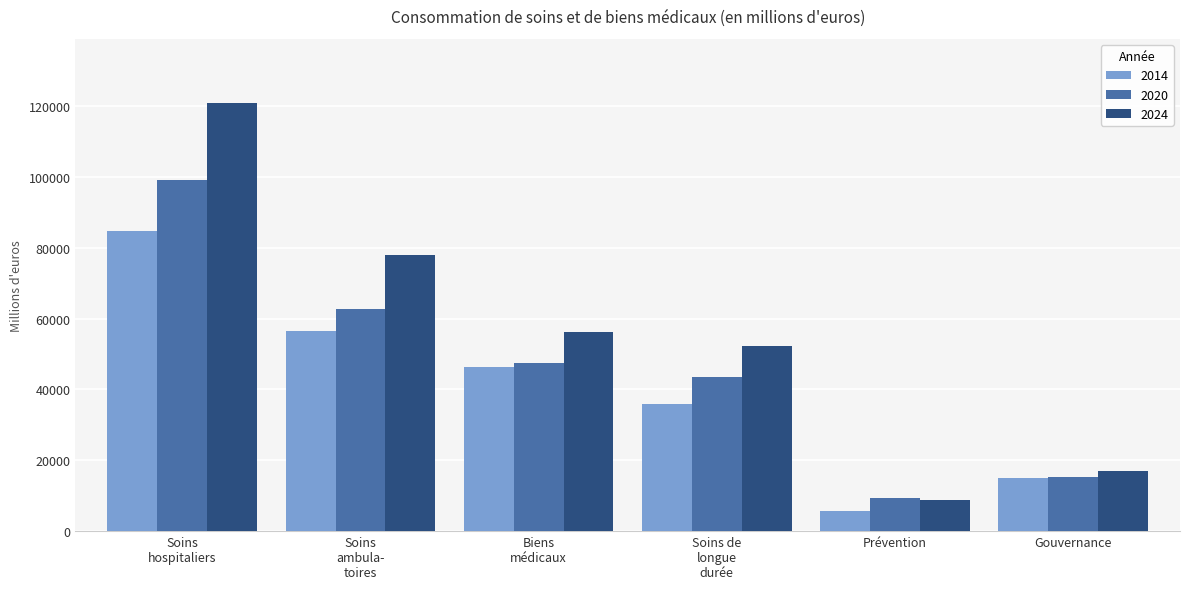

Which series has the largest range (max minus min)?

2024